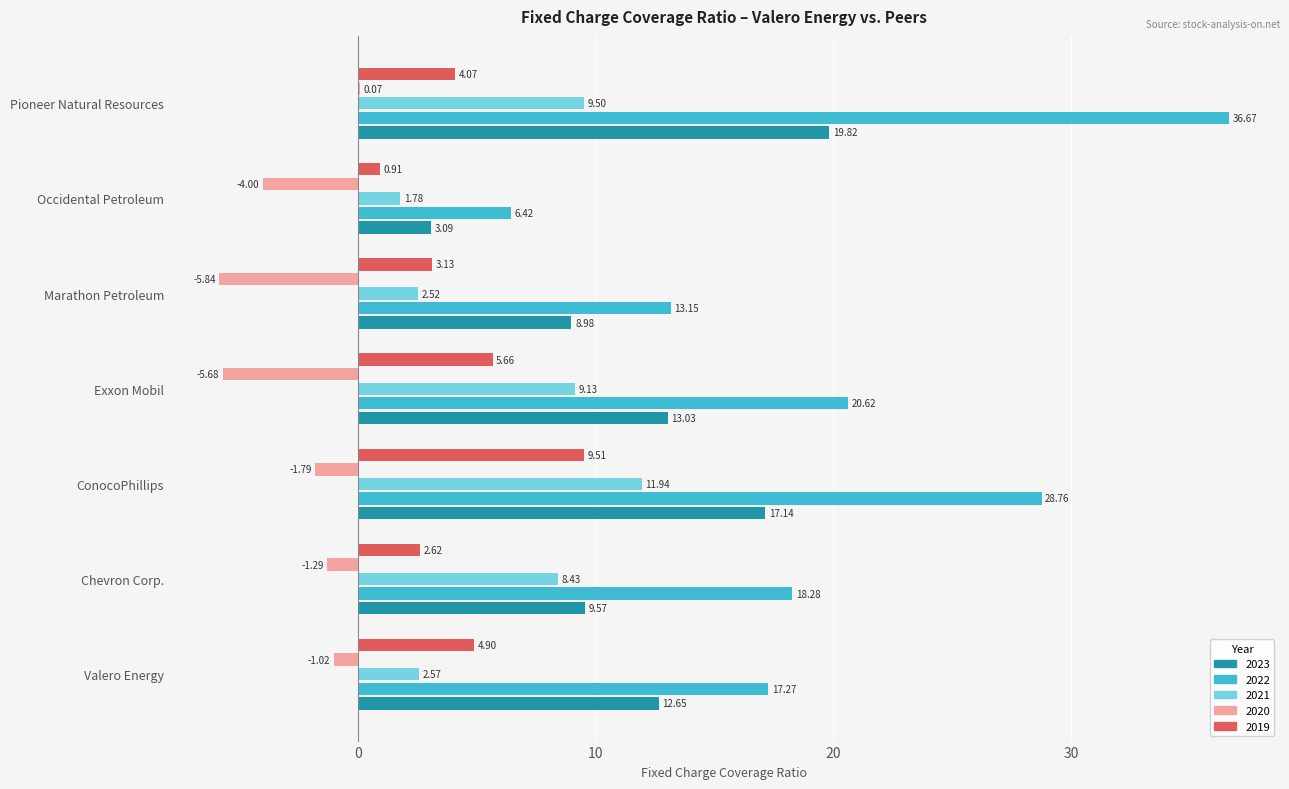

Which series changed the most between Marathon Petroleum and Pioneer Natural Resources?

2022